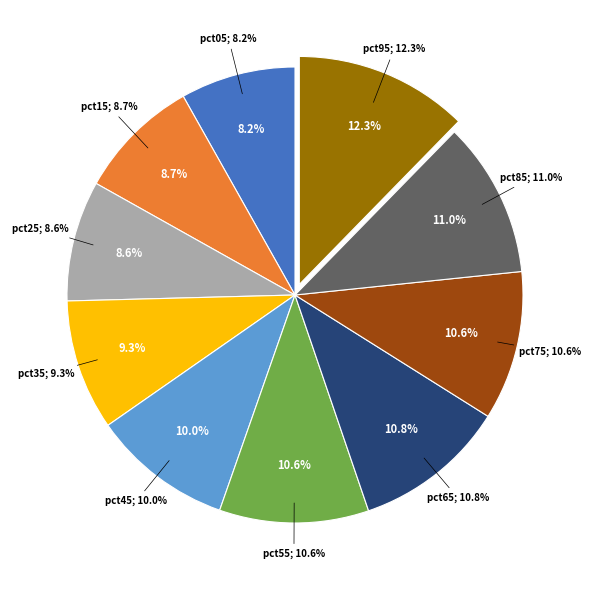

Which slice is the largest?

pct95